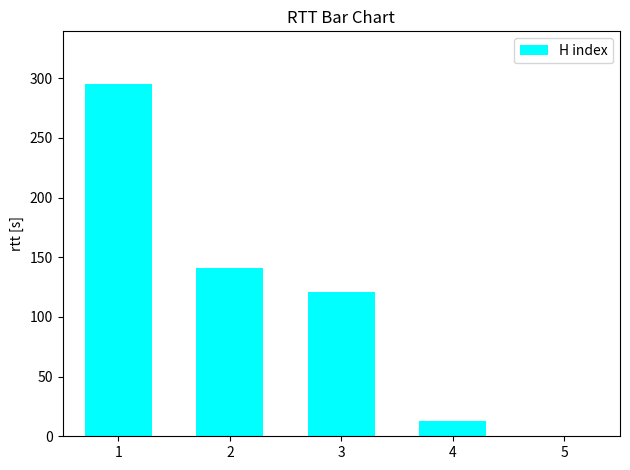

Where does the data first go above 141?

1